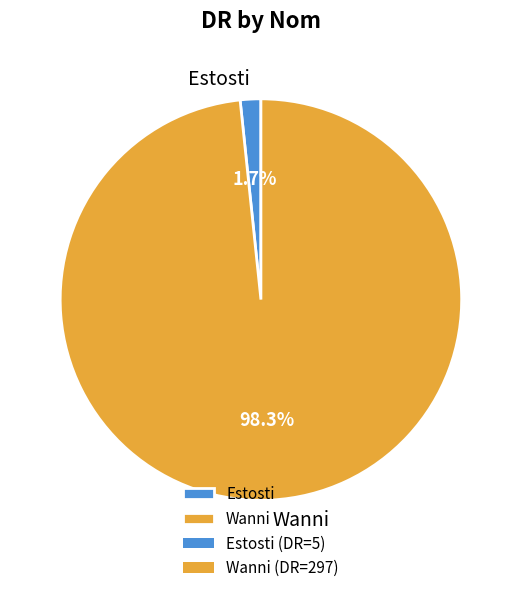

Between Estosti and Wanni, which is larger?

Wanni